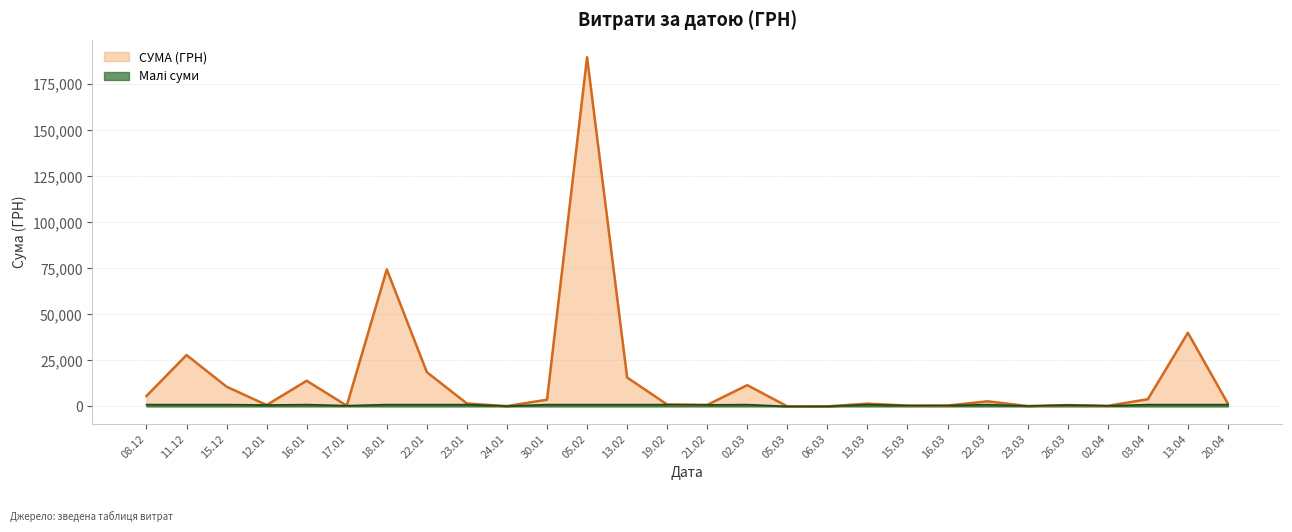

True or false: there are more than 2 points higher than both neighbors.

True